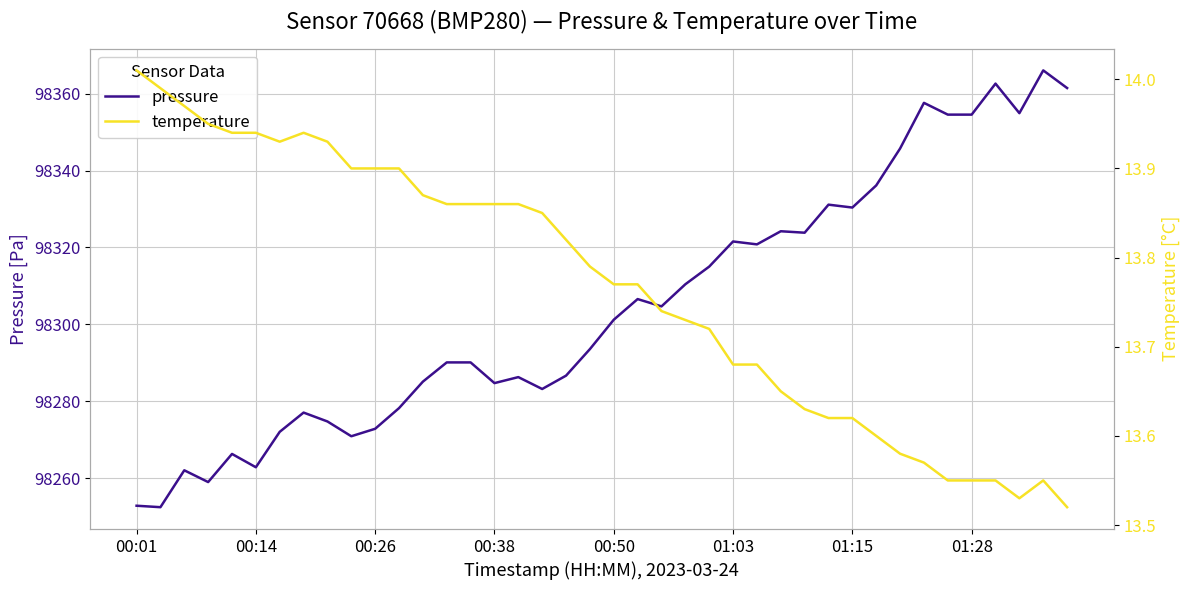

True or false: pressure has a value of 66923.2 at 00:14.

False